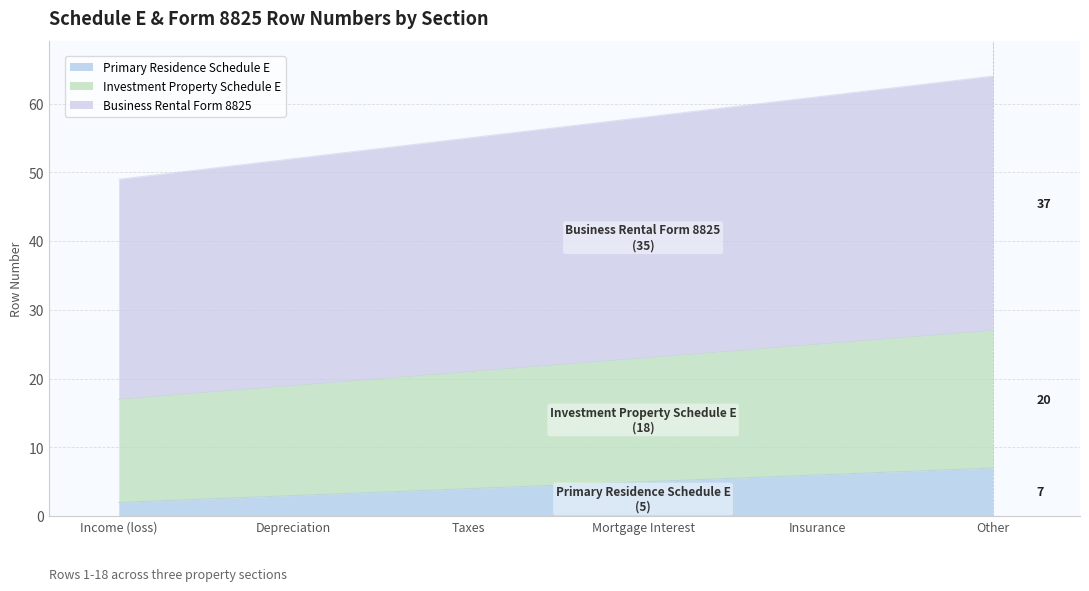

What position from the left is Taxes?

3